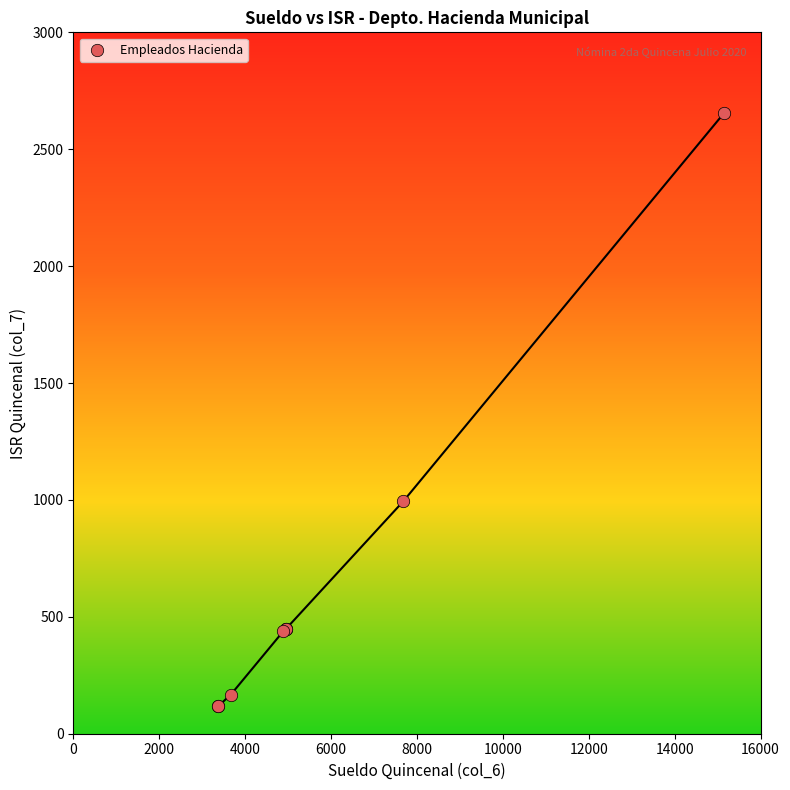

What Y value in the scatter plot is closest to 1386?

993.9